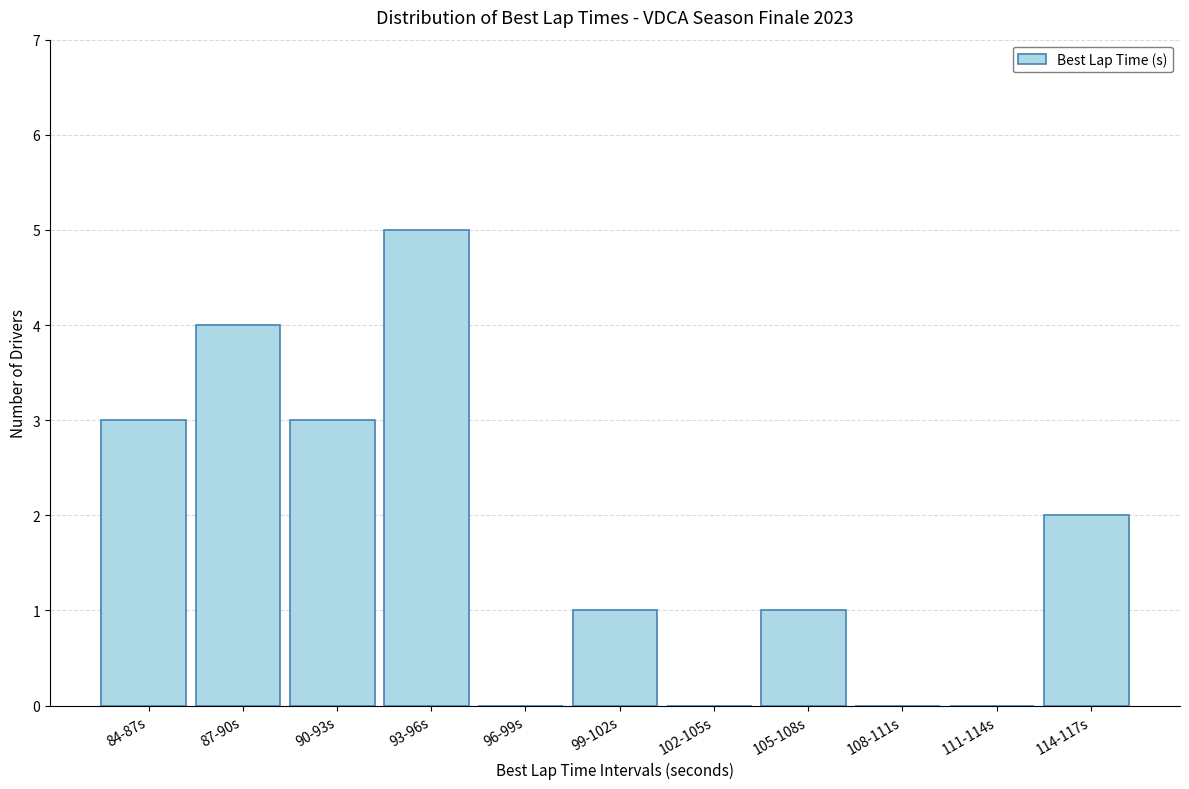

Reading right to left, list all the values displayed in this chart.

114-117s=2	111-114s=0	108-111s=0	105-108s=1	102-105s=0	99-102s=1	96-99s=0	93-96s=5	90-93s=3	87-90s=4	84-87s=3